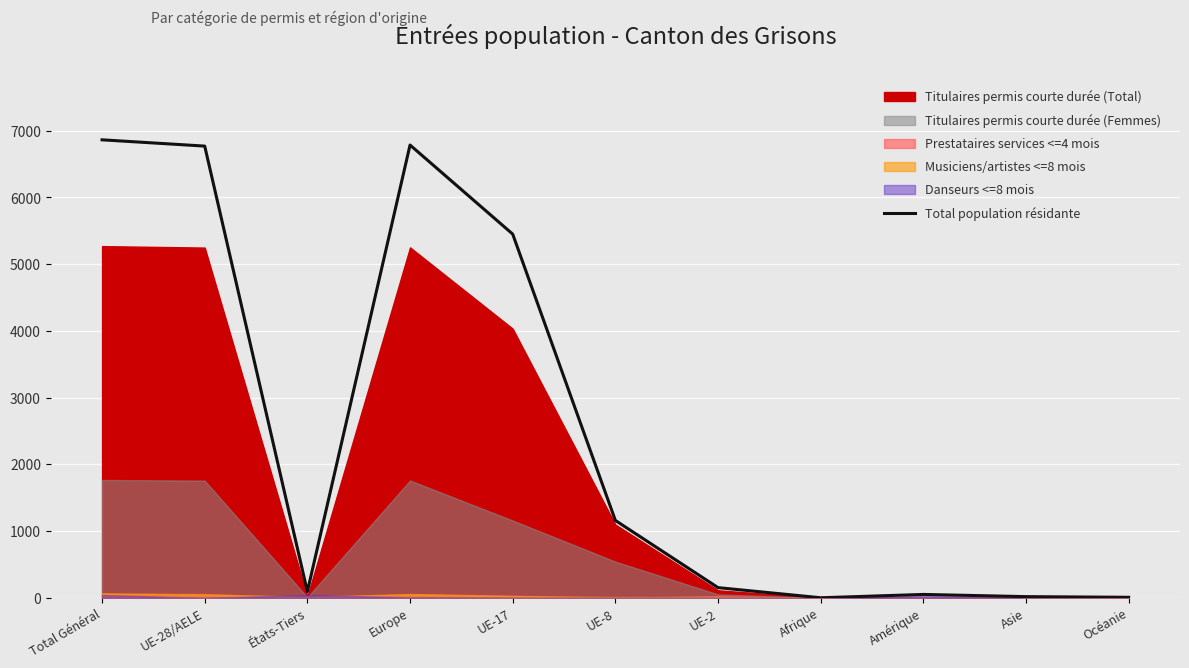

What position from the right is UE-2?

5